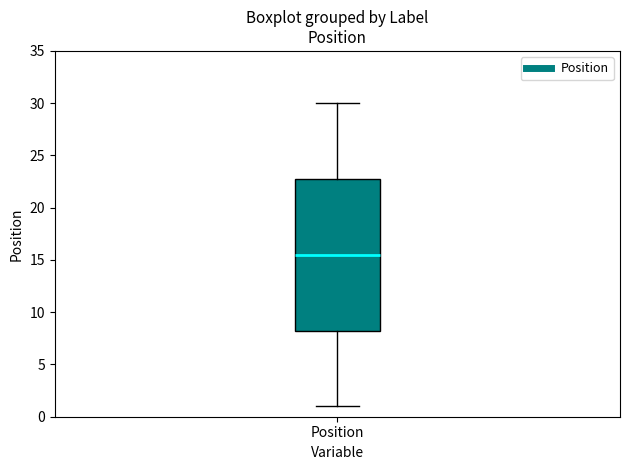

Read this box plot against the y-axis: the position of the median line, the range covered by the box, and the ends of both whiskers. The values are not printed on the chart, so give them approximately, as read against the axis.

median 15.5, box 8.5 to 23.0, whiskers 1.0 to 30.0